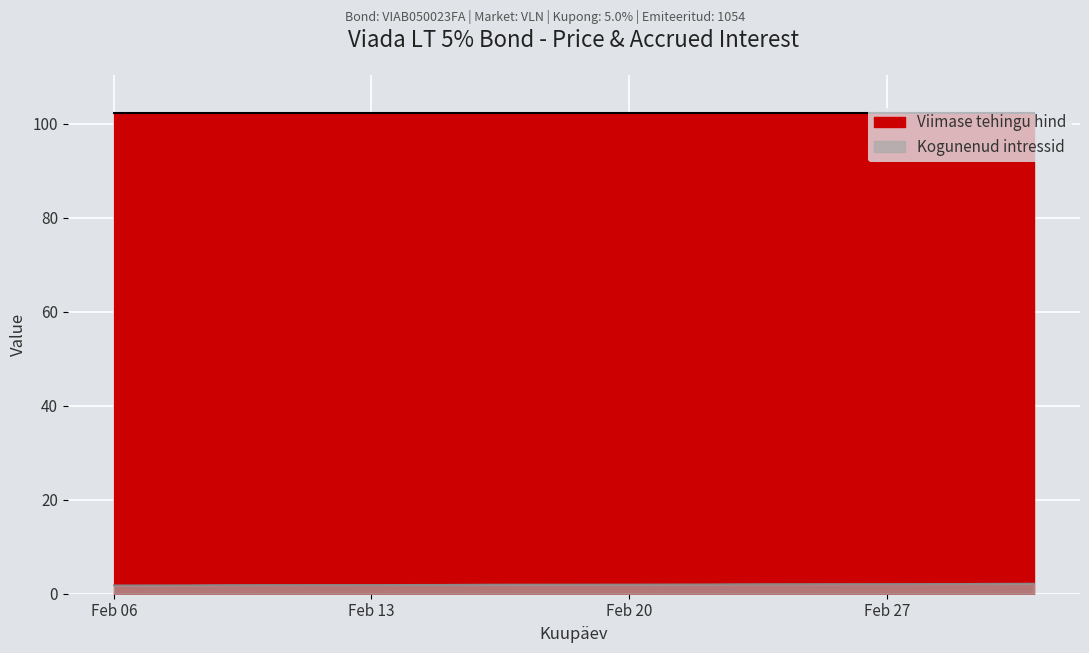

What is the minimum value shown in the chart?

1.8